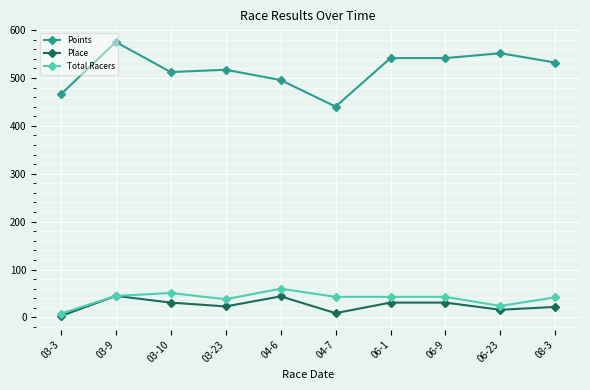

Which series has the largest range (max minus min)?

Points